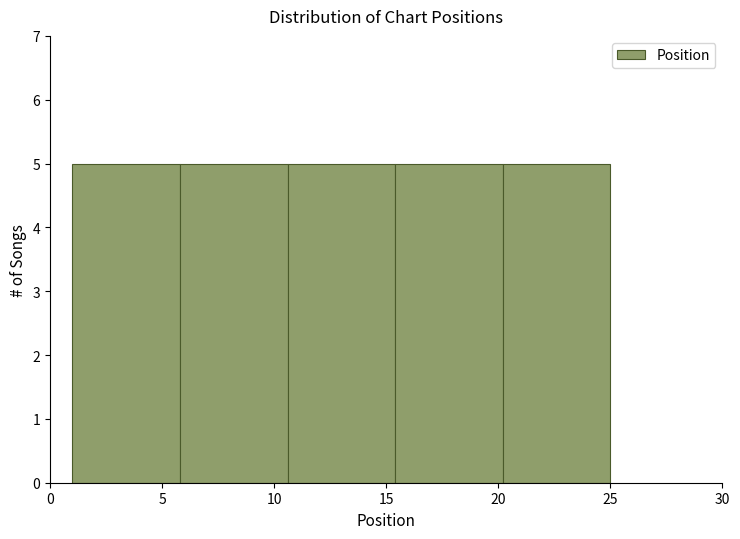

How tall is the bar that spans 20.2 to 25.0 on the x-axis? Neither the bar edges nor the heights are printed on the chart, so give them approximately, as read against the axes.

5